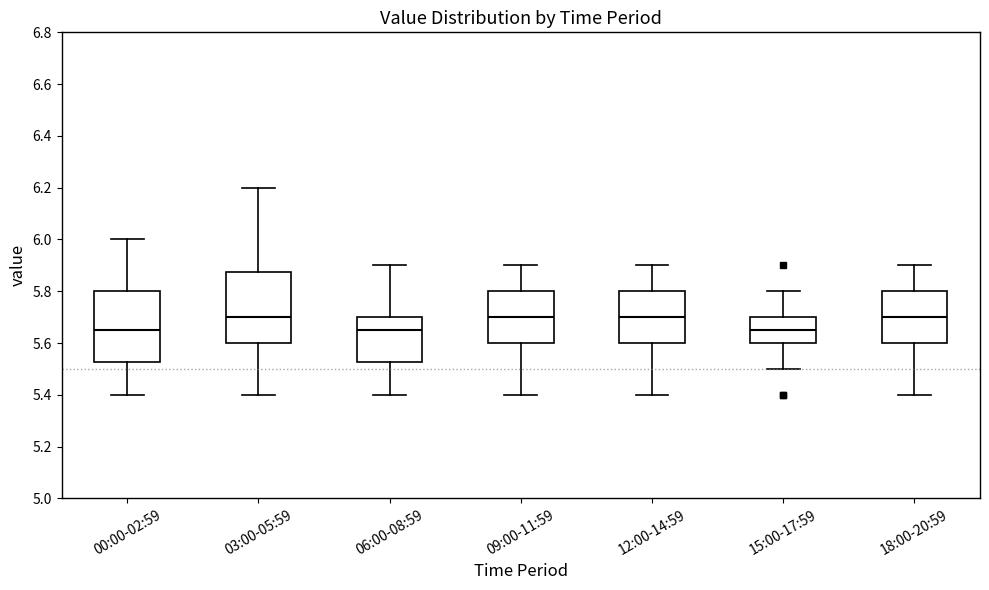

Reading left to right, read every box against the y-axis: the position of its median line, the range the box covers, and the ends of its whiskers. The values are not printed on the chart, so give them approximately, as read against the axis.

00:00-02:59: median 5.66, box 5.52 to 5.80, whiskers 5.40 to 6.00
03:00-05:59: median 5.70, box 5.60 to 5.88, whiskers 5.40 to 6.20
06:00-08:59: median 5.66, box 5.52 to 5.70, whiskers 5.40 to 5.90
09:00-11:59: median 5.70, box 5.60 to 5.80, whiskers 5.40 to 5.90
12:00-14:59: median 5.70, box 5.60 to 5.80, whiskers 5.40 to 5.90
15:00-17:59: median 5.66, box 5.60 to 5.70, whiskers 5.50 to 5.80
18:00-20:59: median 5.70, box 5.60 to 5.80, whiskers 5.40 to 5.90